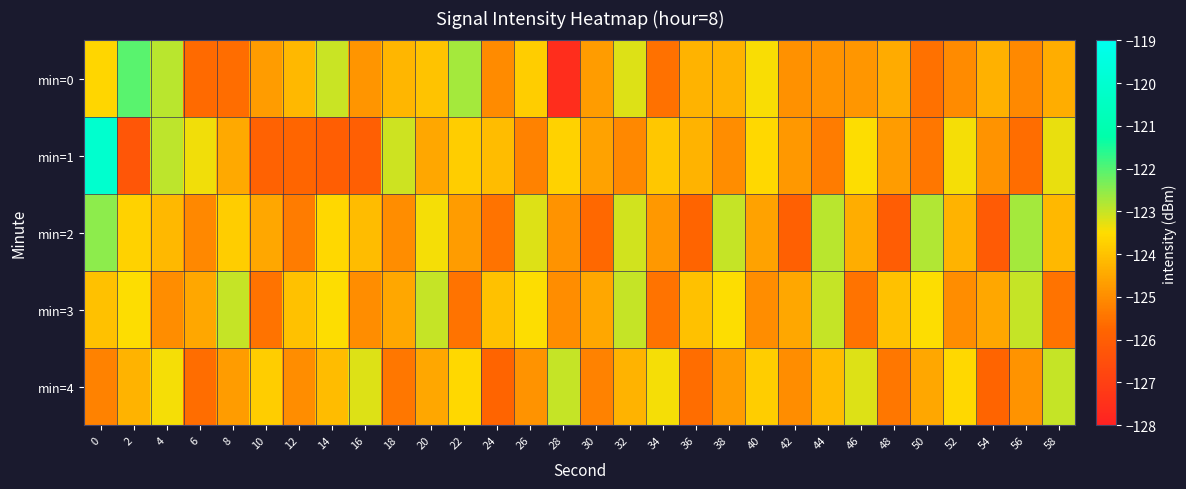

Count the number of data series in this chart.

5